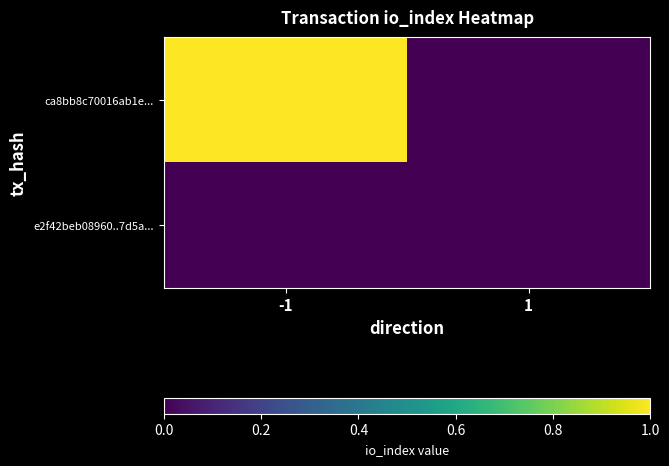

Reading left to right, list all the values displayed in this chart.

ca8bb8c70016ab1e...: -1=1	1=0
e2f42beb08960..7d5a...: -1=0	1=0